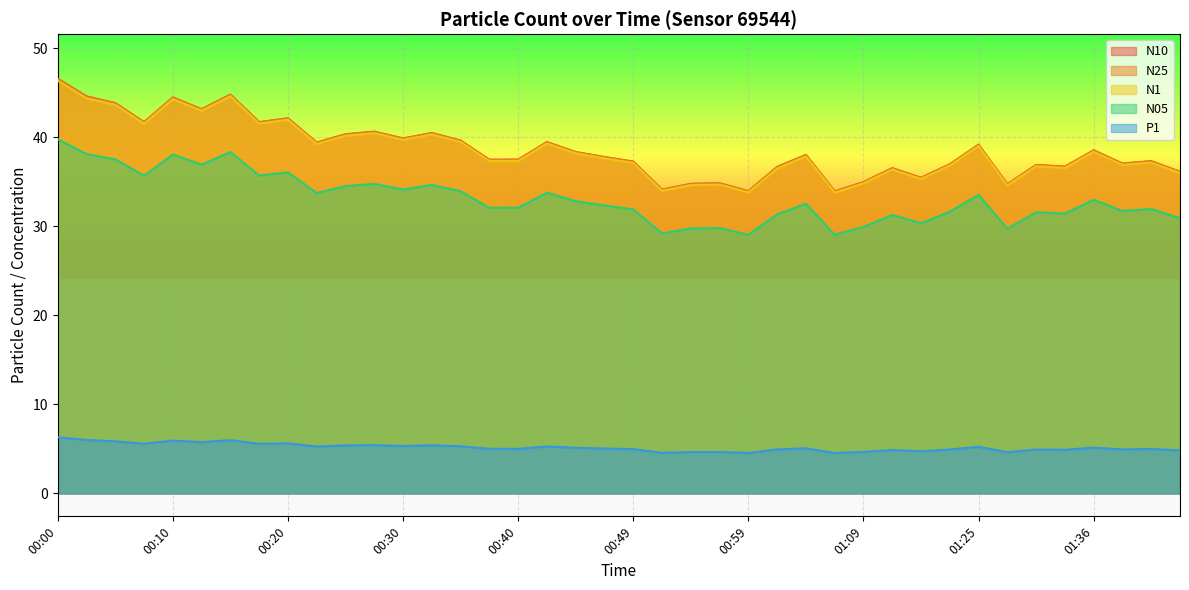

Which series has the largest total across all categories?

N10